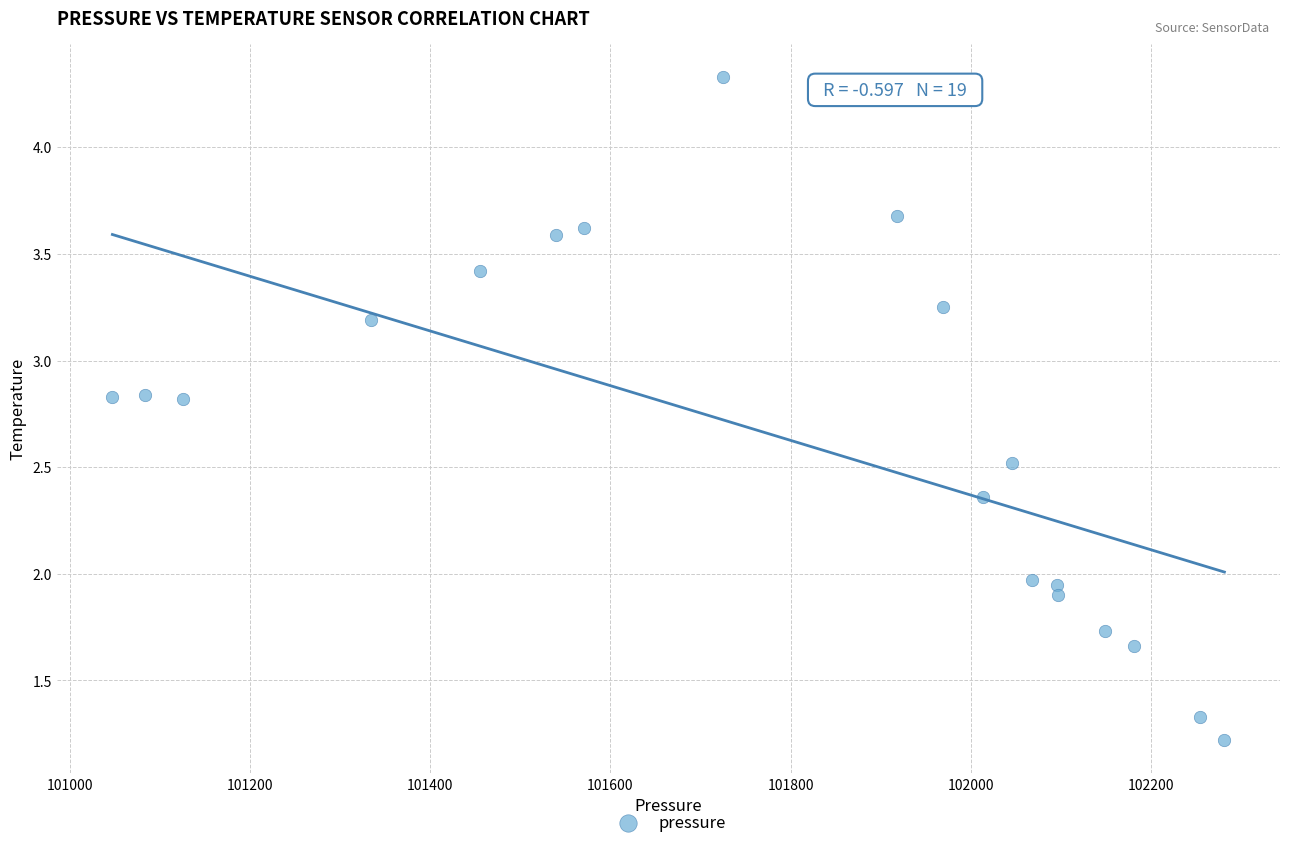

What is the range of Y values (max minus min)?

3.1